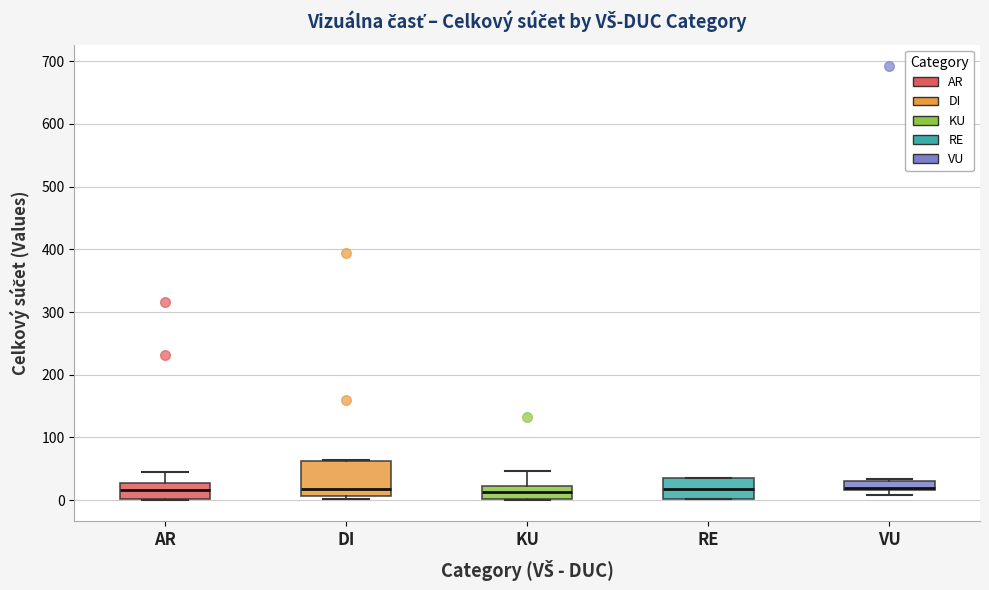

Comparing the boxes themselves (not the whiskers), which one is the tallest?

DI